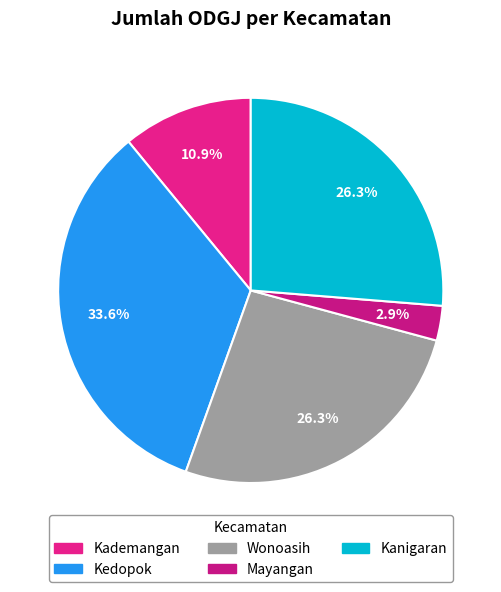

Approximately how many times larger is the value at Wonoasih compared to Kanigaran?

1.0